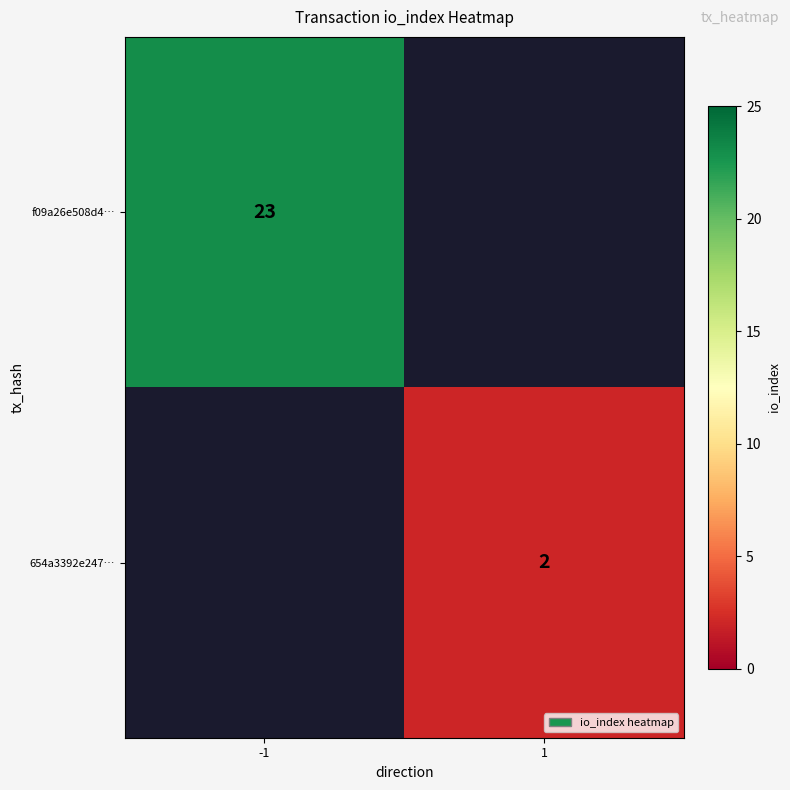

At how many categories does at least one series exceed 12?

1